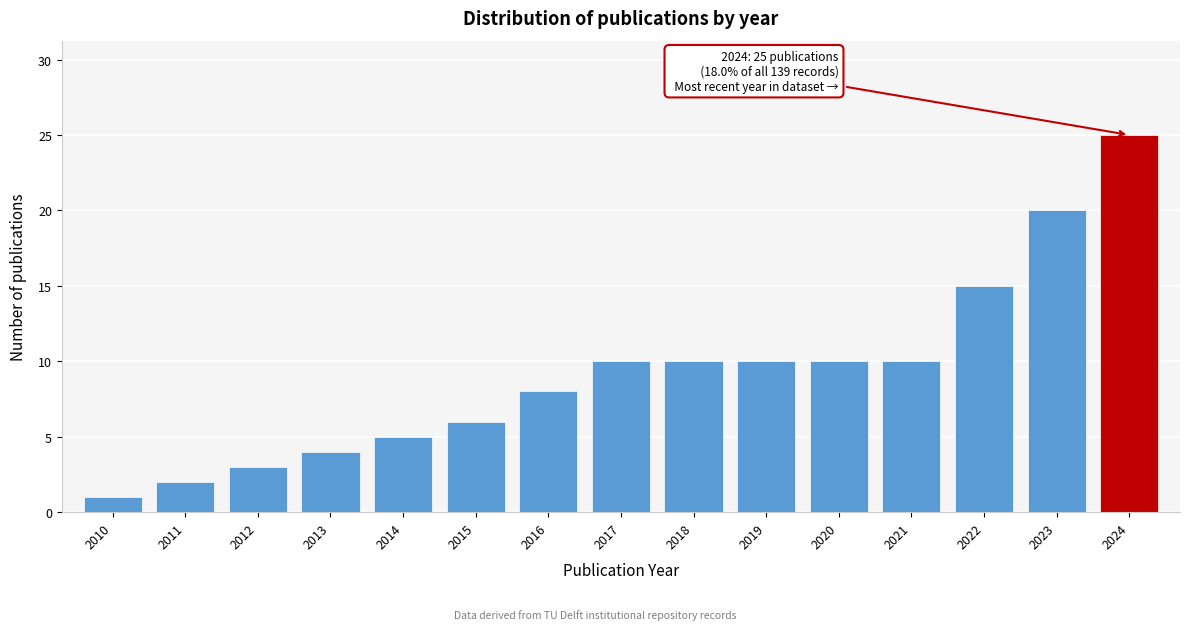

Reading left to right, extract all data points from this chart.

1	2	3	4	5	6	8	10	10	10	10	10	15	20	25